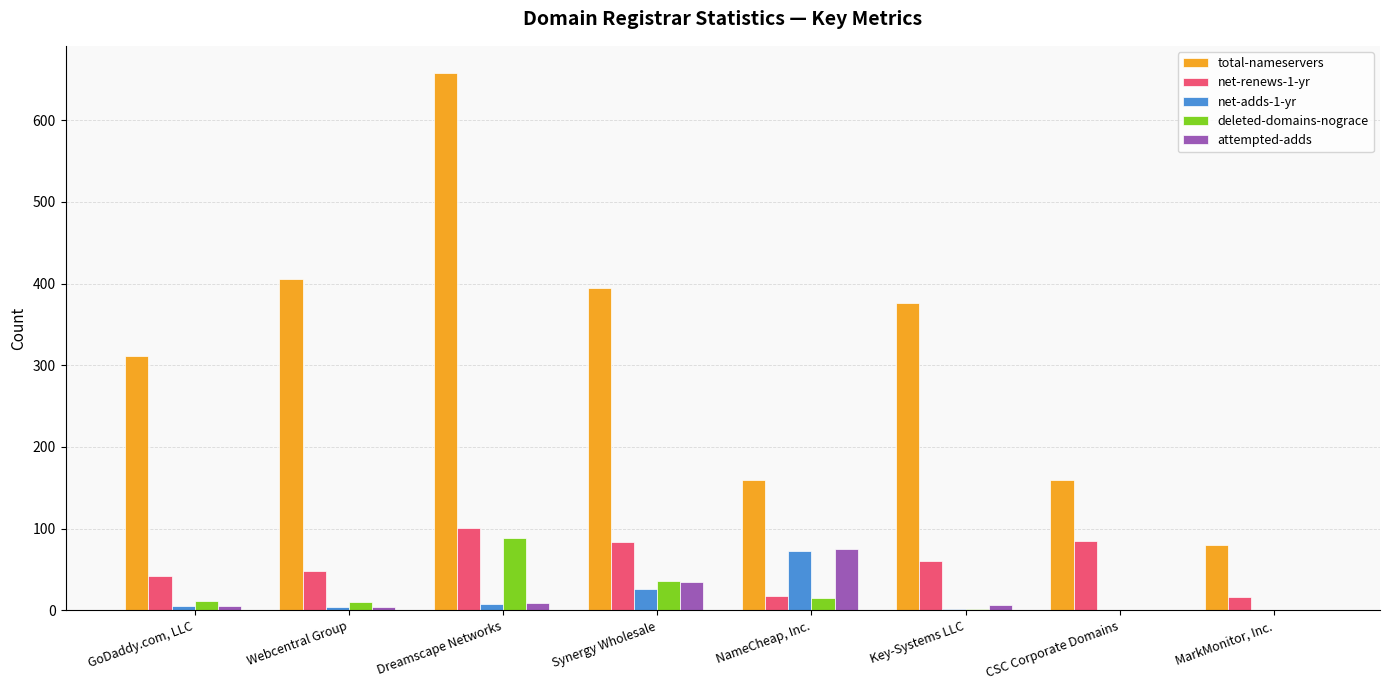

The attempted-adds series shows 35 at NameCheap, Inc.. True or false?

False